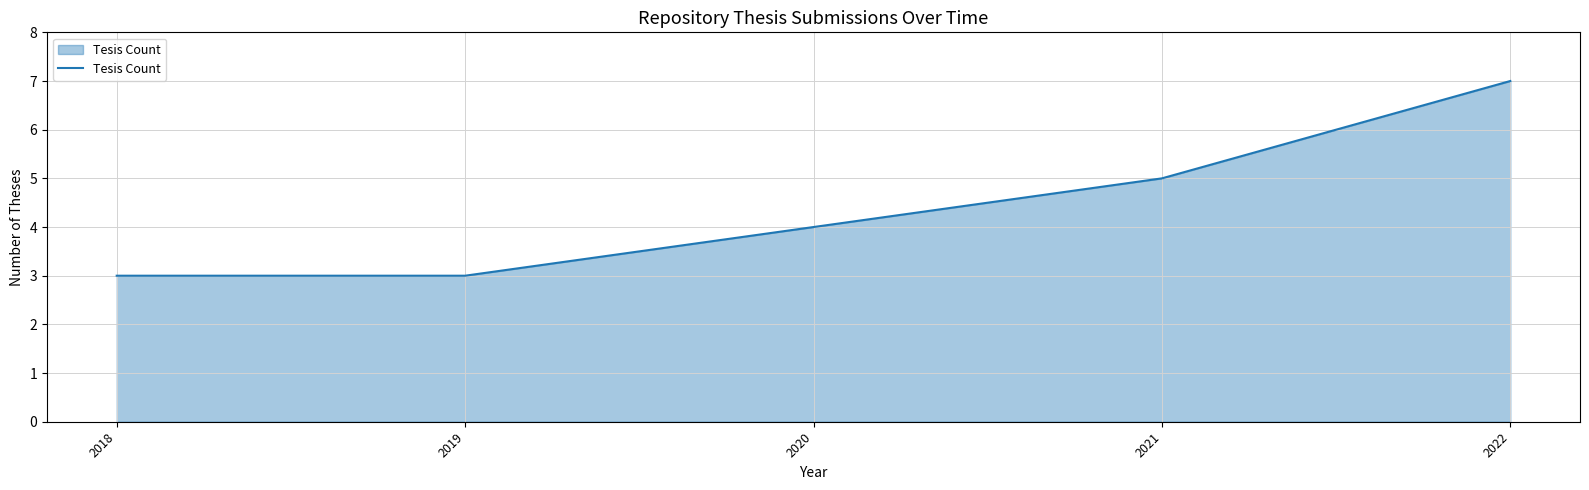

What is the difference between the second highest and second lowest values?

2